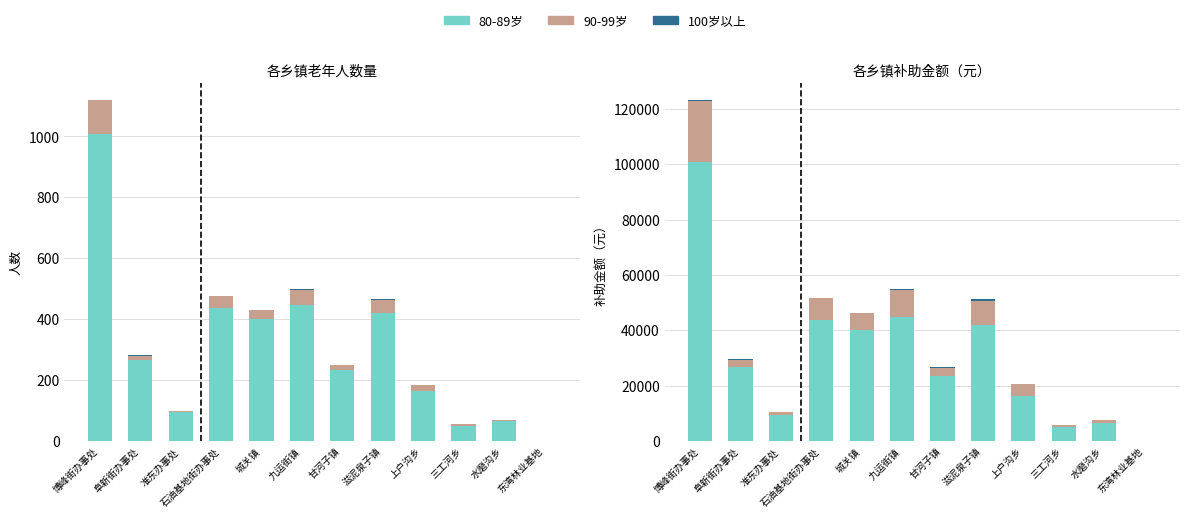

What is the spread (max minus min) of values at 准东办事处?

9500